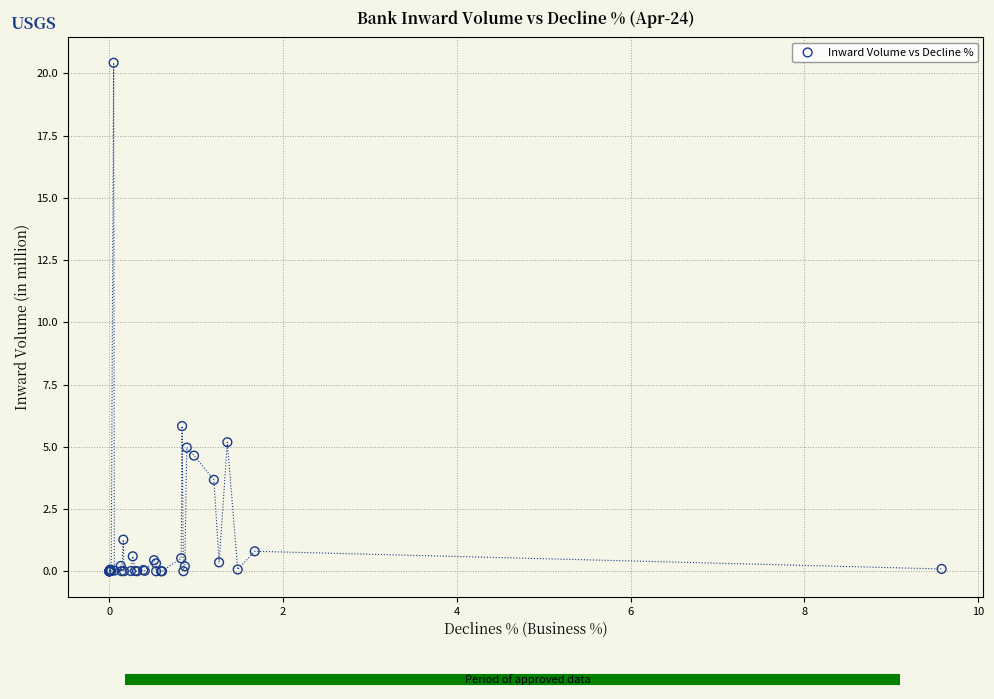

What Y value in the scatter plot is closest to 10?

5.8